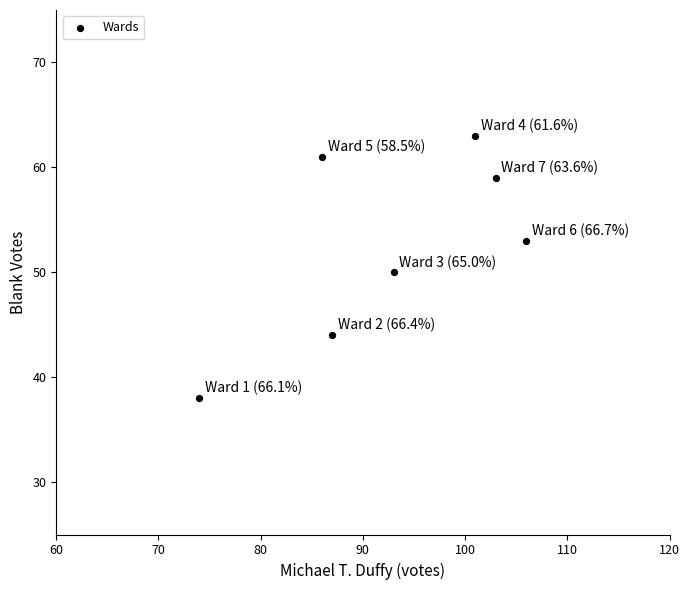

What is the average X value?

93